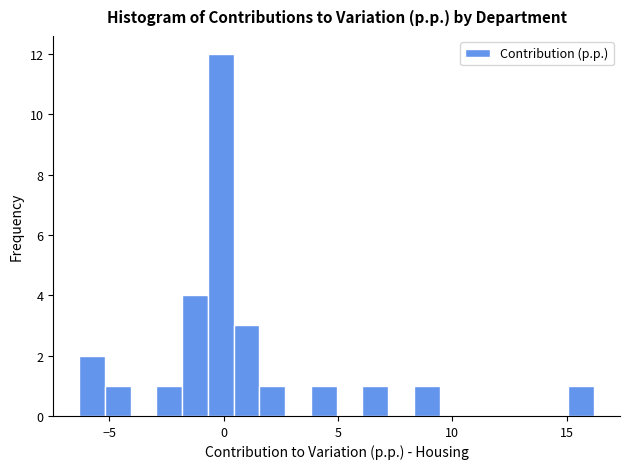

Read against the x-axis, roughly where is the centre of the tallest bar?

0.0